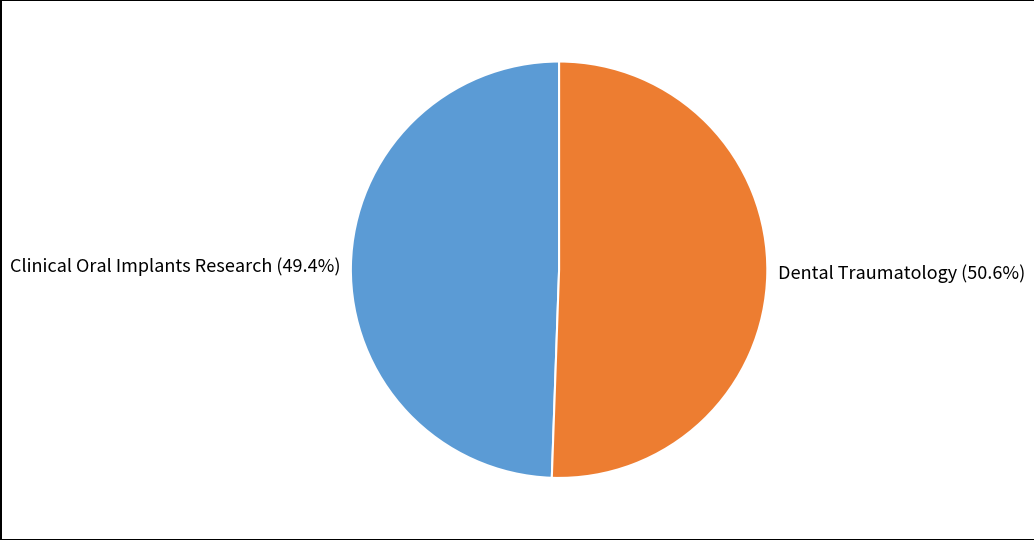

To the nearest percent, what is the difference between the Clinical Oral Implants Research and Dental Traumatology slice percentages?

1%